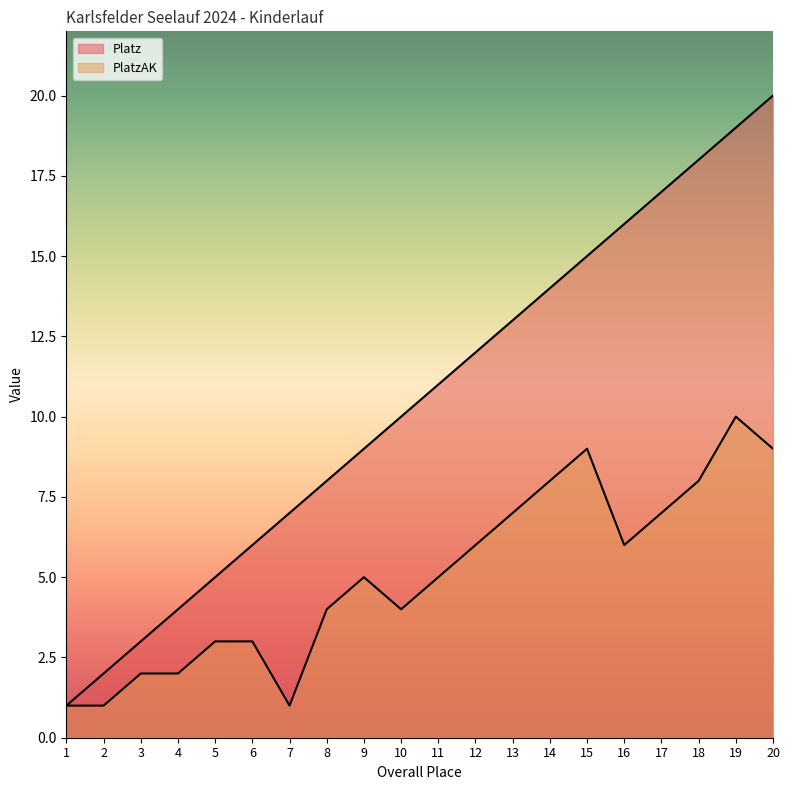

At which category is the sum across all series the highest?

19